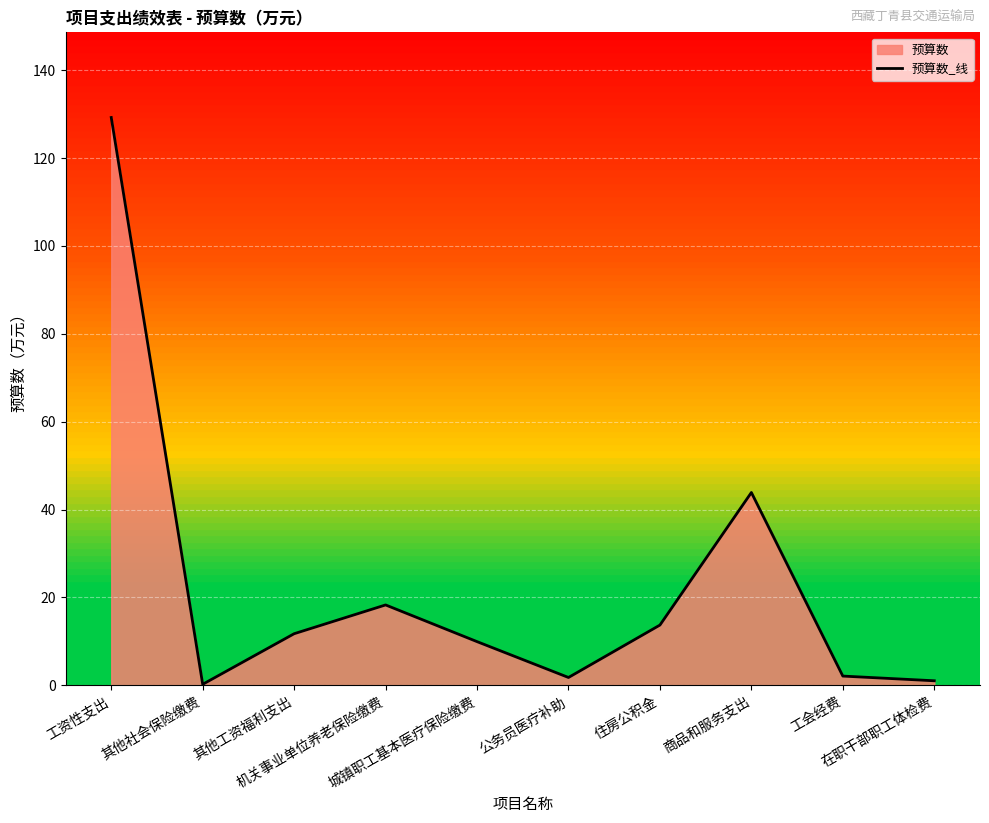

Rank the categories by value from lowest to highest.

其他社会保险缴费, 在职干部职工体检费, 公务员医疗补助, 工会经费, 城镇职工基本医疗保险缴费, 其他工资福利支出, 住房公积金, 机关事业单位养老保险缴费, 商品和服务支出, 工资性支出